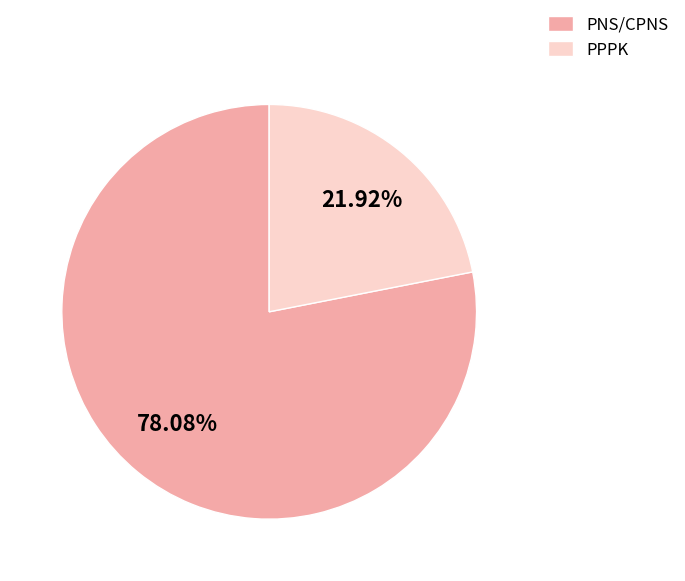

To the nearest percent, what is the difference between the PPPK and PNS/CPNS slice percentages?

56%